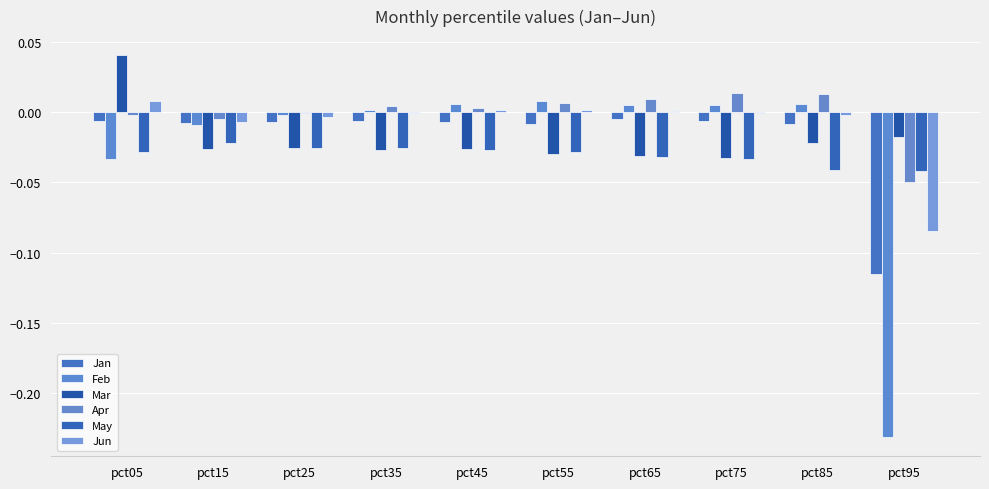

At how many categories does at least one series exceed 0?

7